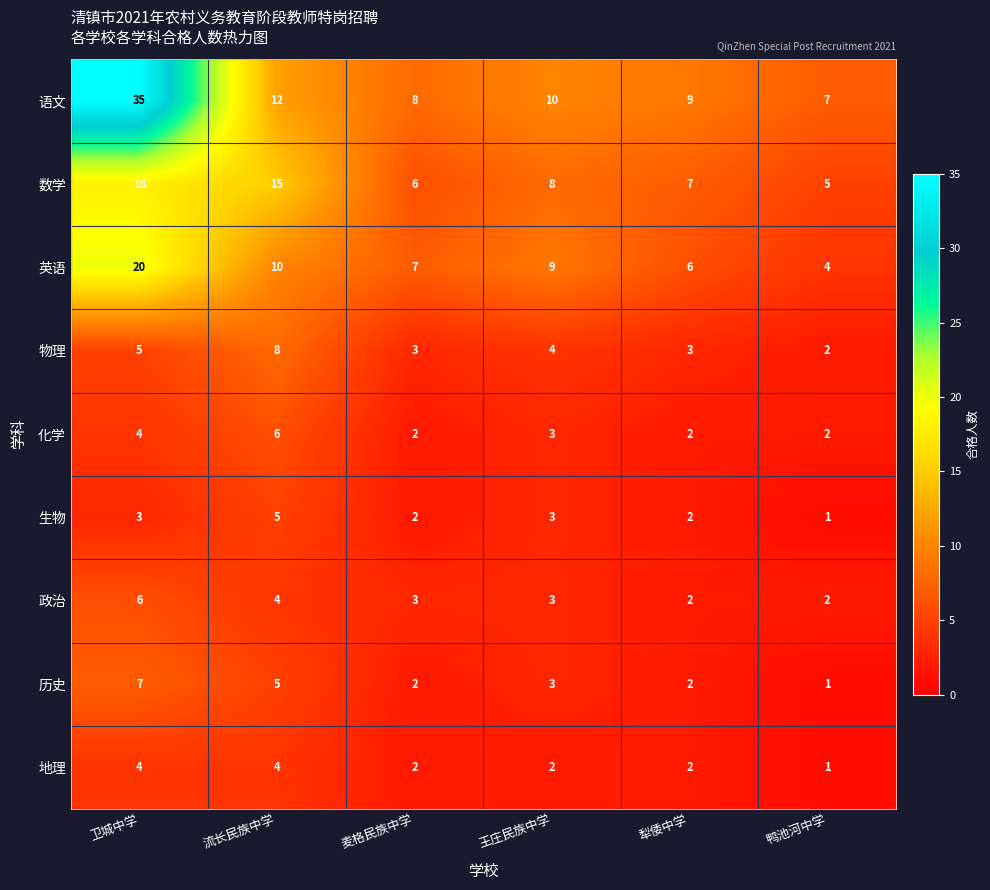

What is the total value across all series at 王庄民族中学?

45